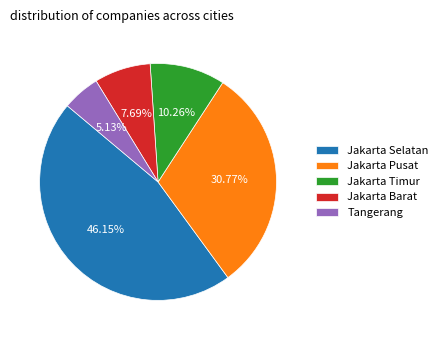

Is there any slice that represents more than half of the pie?

No